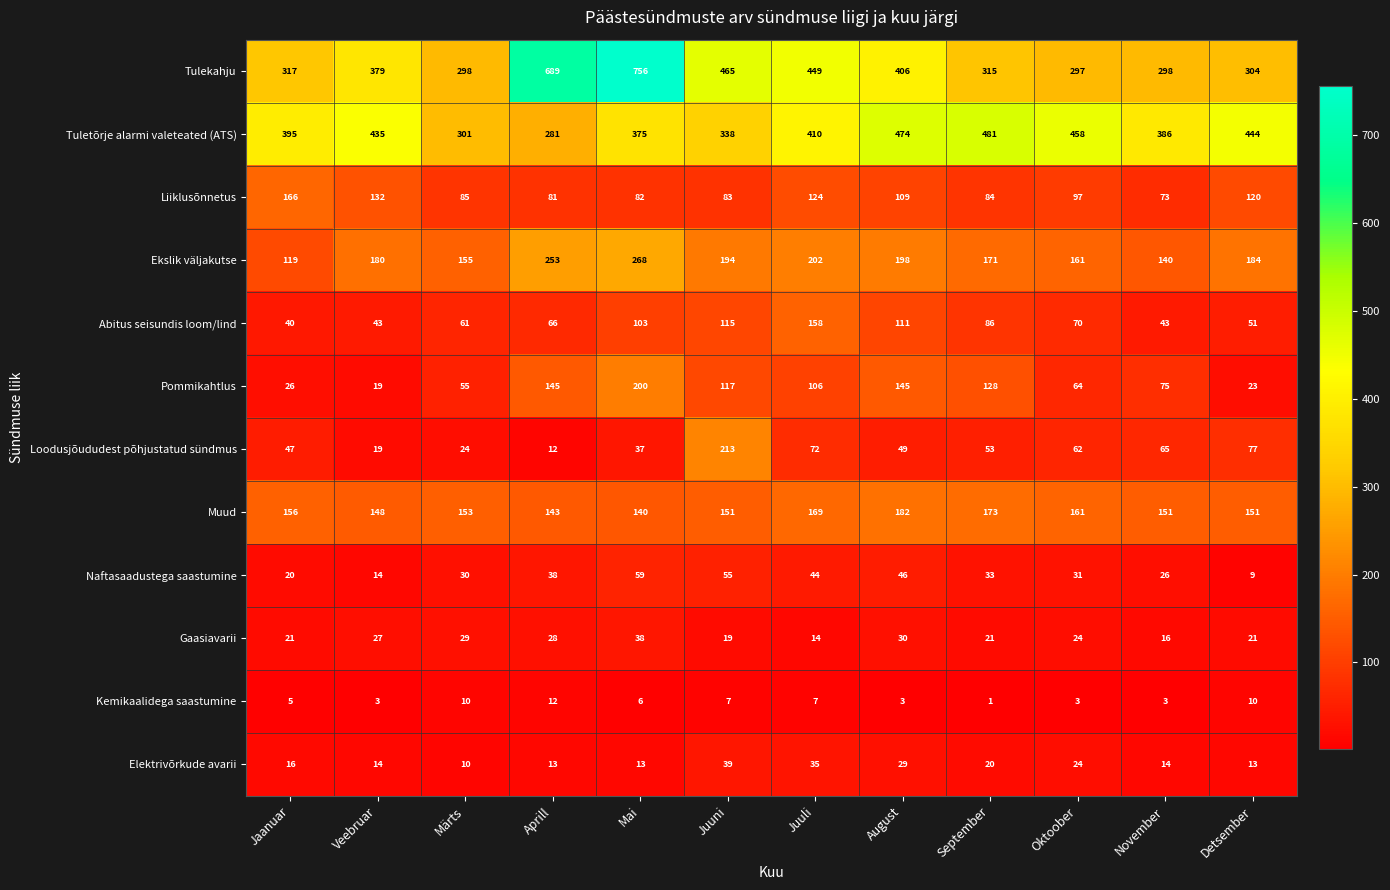

At which label does Loodusjõududest põhjustatud sündmus first exceed 53?

Juuni